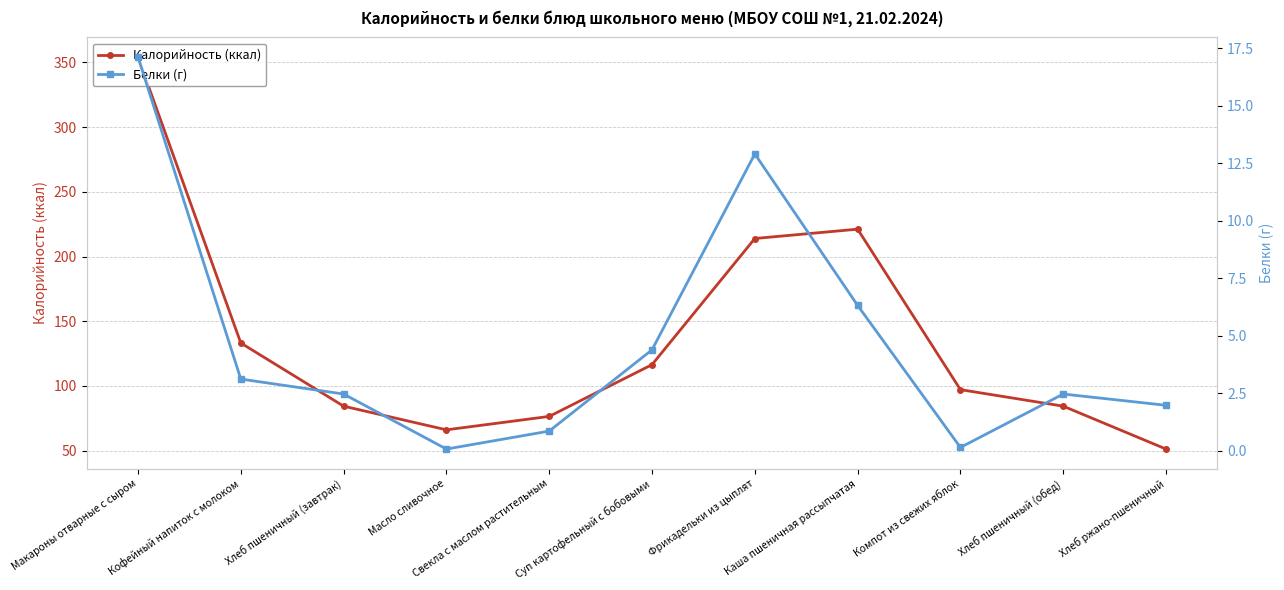

Which has a higher value, Макароны отварные с сыром or Хлеб ржано-пшеничный?

Макароны отварные с сыром